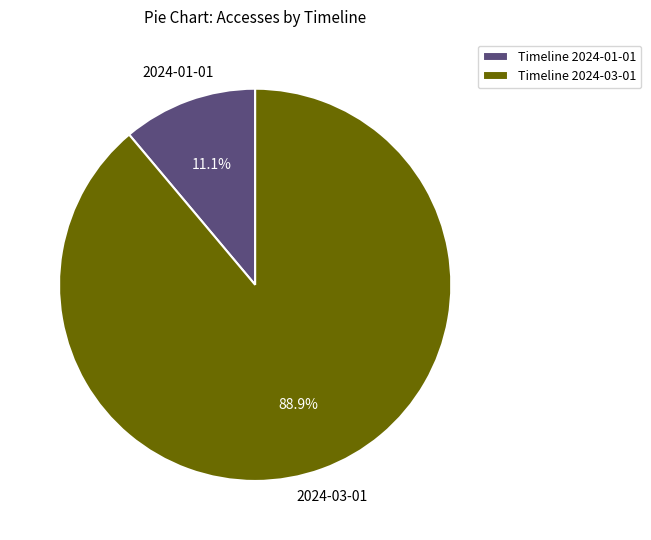

Which category has the biggest portion of the pie?

Timeline 2024-03-01